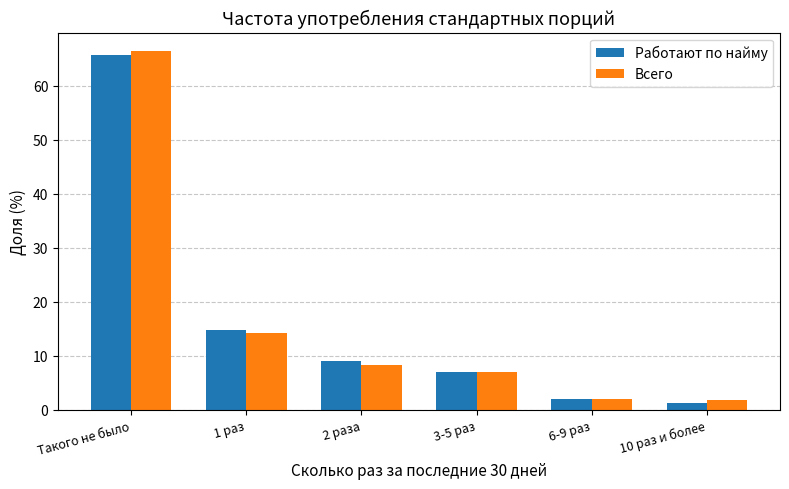

What is the average value of the Работают по найму series?

16.7